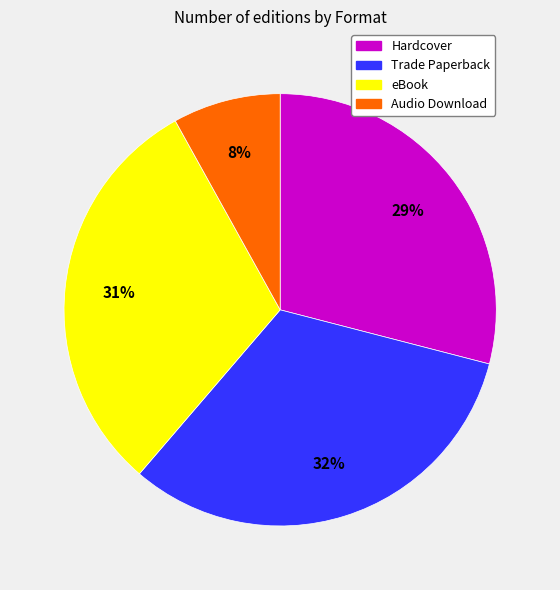

Is there any slice that represents more than half of the pie?

No